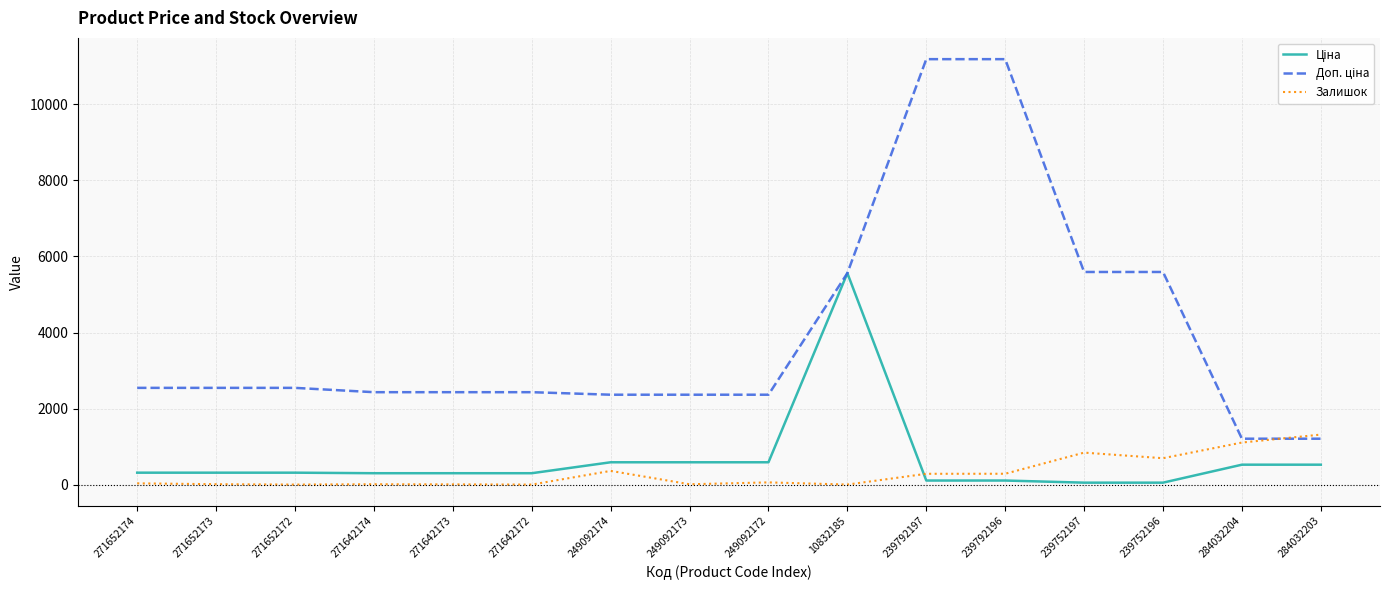

Is it true that Залишок equals 1886.9 at 284032204?

False